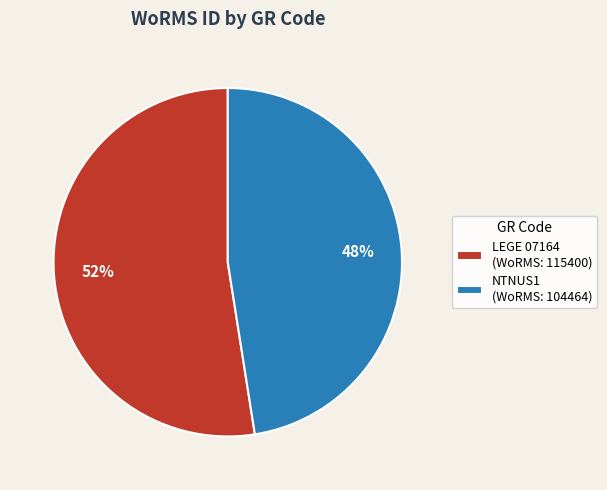

What is the largest slice in the pie chart?

LEGE 07164